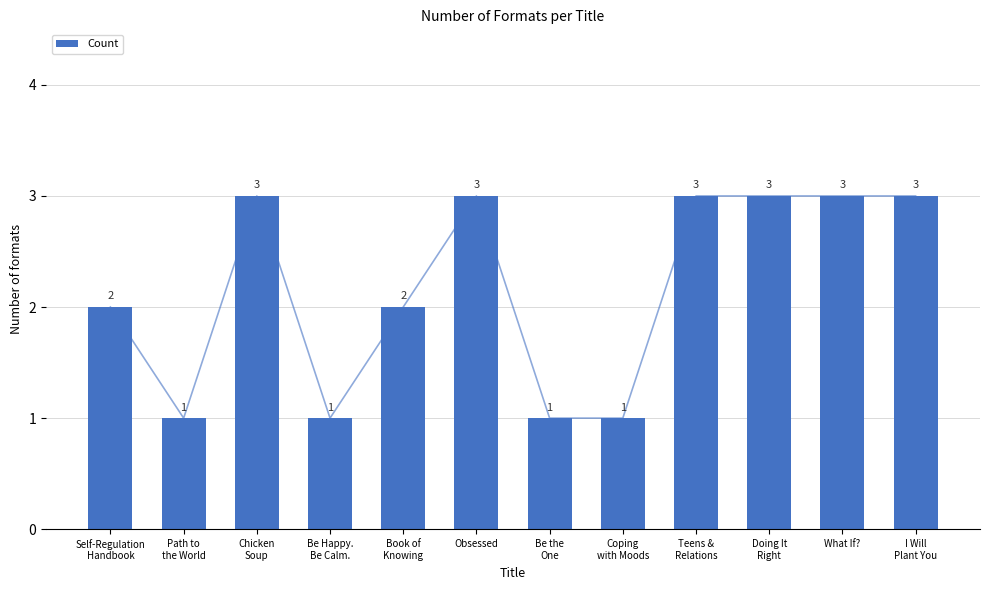

What is the average value?

2